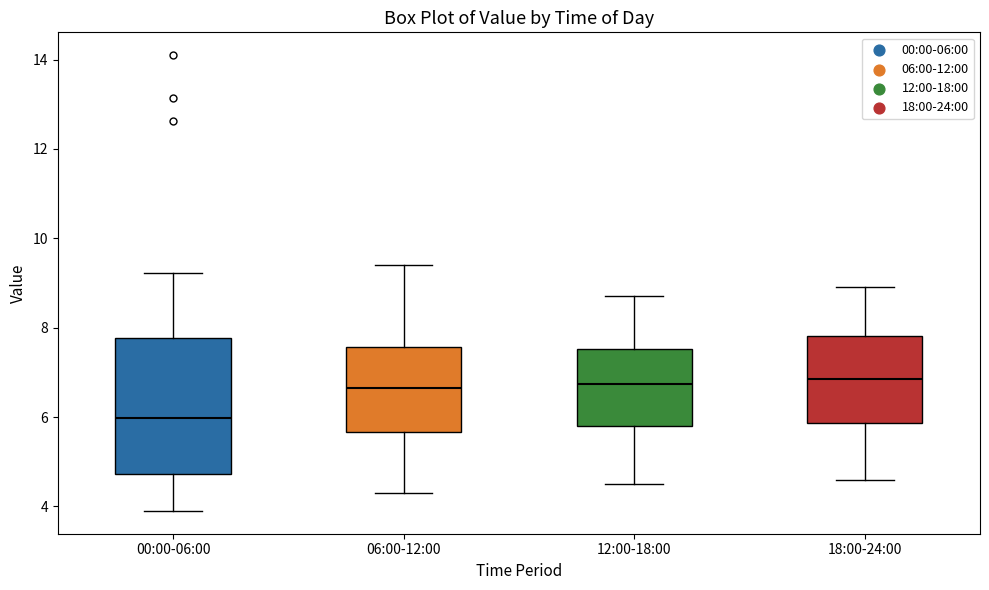

Reading left to right, read every box against the y-axis: the position of its median line, the range the box covers, and the ends of its whiskers. The values are not printed on the chart, so give them approximately, as read against the axis.

00:00-06:00: median 6.0, box 4.8 to 7.8, whiskers 4.0 to 9.2
06:00-12:00: median 6.6, box 5.6 to 7.6, whiskers 4.4 to 9.4
12:00-18:00: median 6.8, box 5.8 to 7.6, whiskers 4.6 to 8.8
18:00-24:00: median 6.8, box 5.8 to 7.8, whiskers 4.6 to 9.0